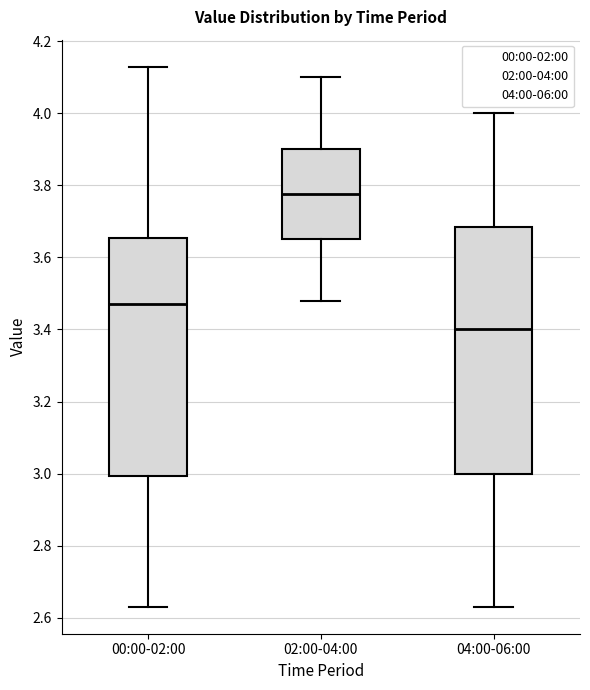

Which box is the tallest, from its lower edge to its upper edge?

04:00-06:00